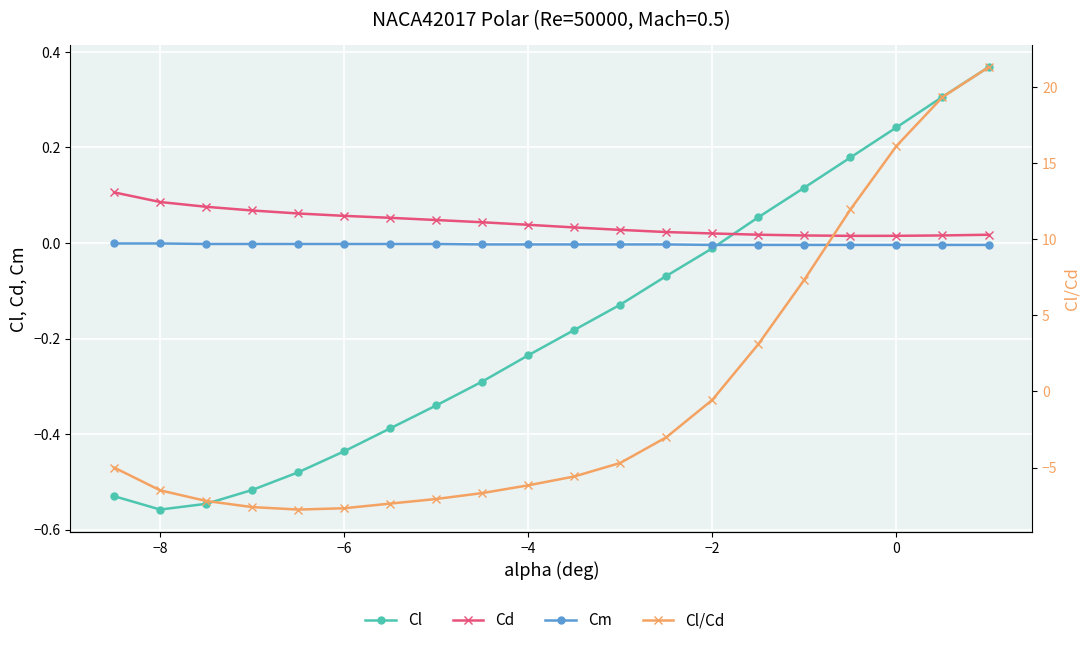

Is it true that Cm equals -0.0 at 8?

False